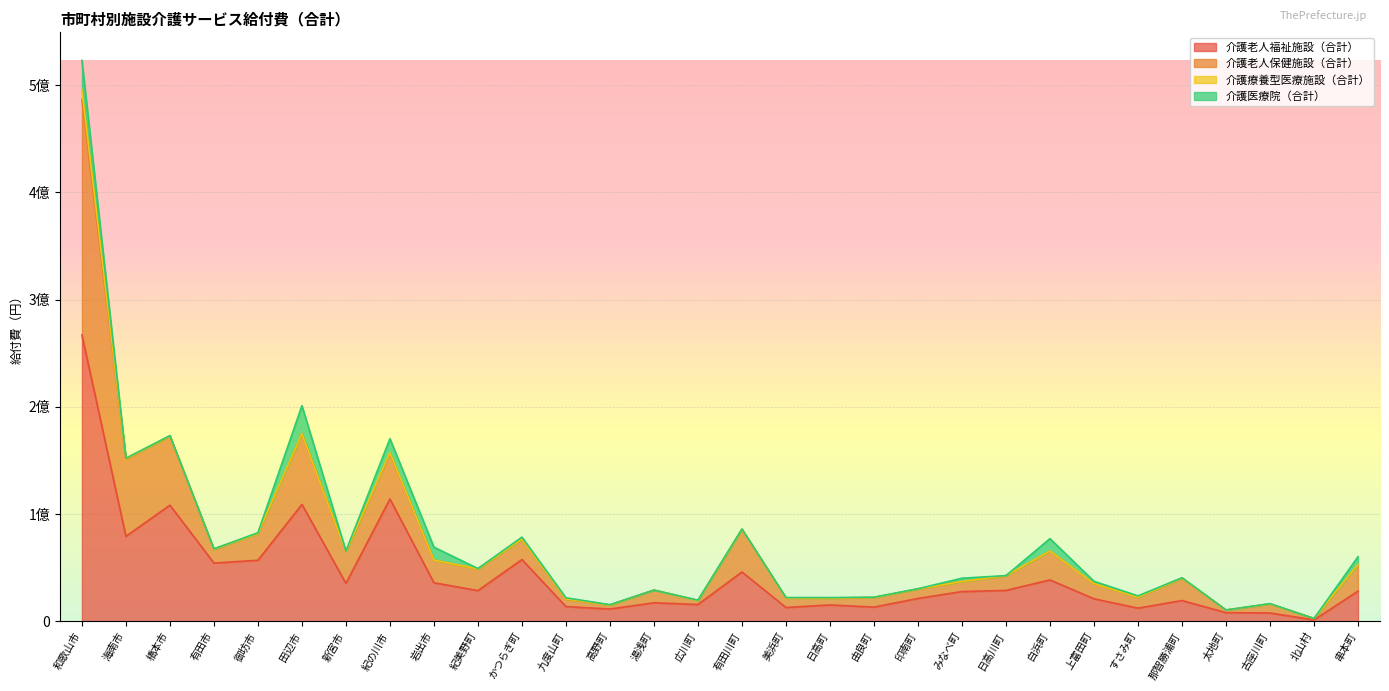

What is the maximum value shown in the chart?

495591390